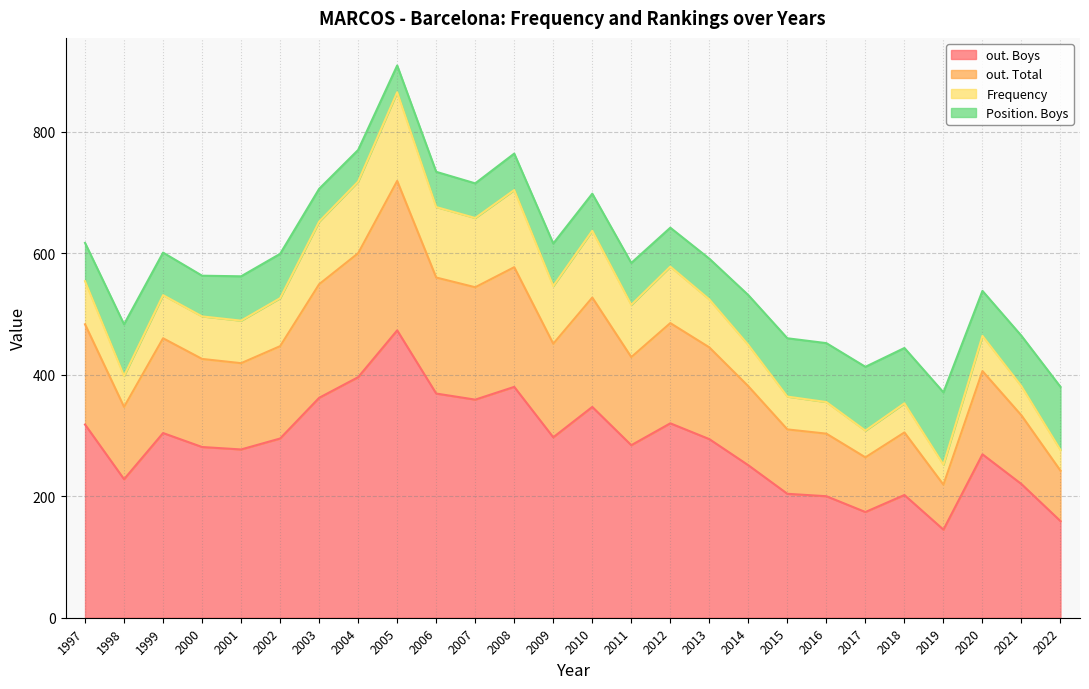

True or false: out. Boys has a value of 320 at 2012.

True